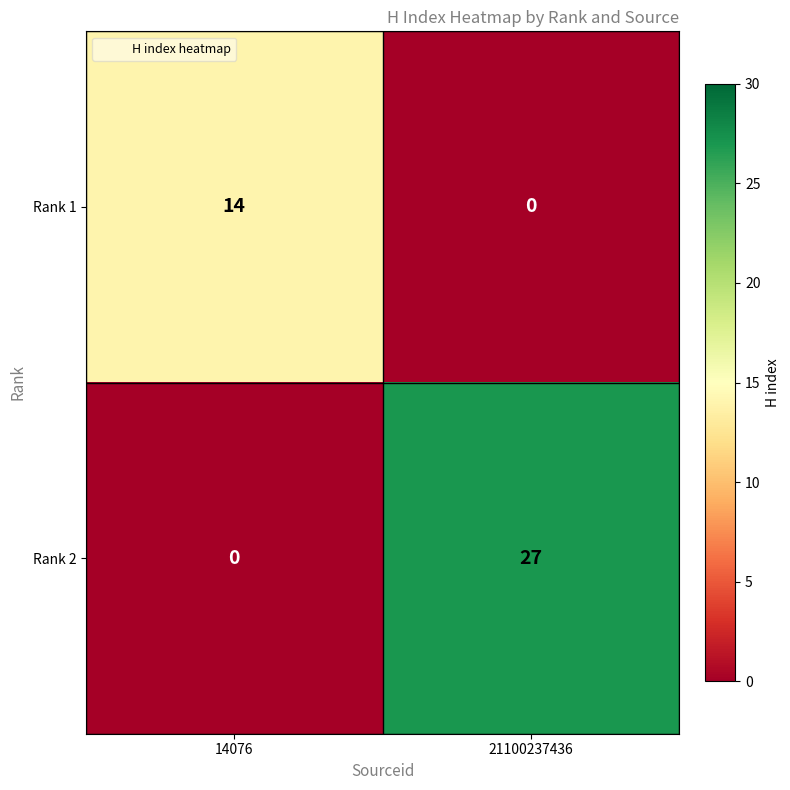

What is the maximum value shown in the chart?

27